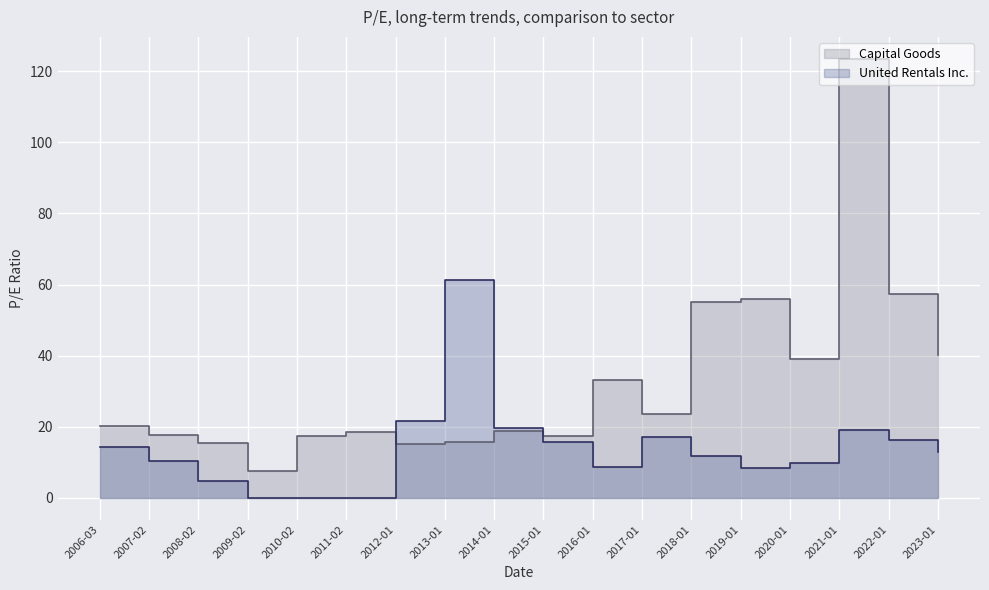

Which category has the highest value in the Capital Goods series?

2021-01